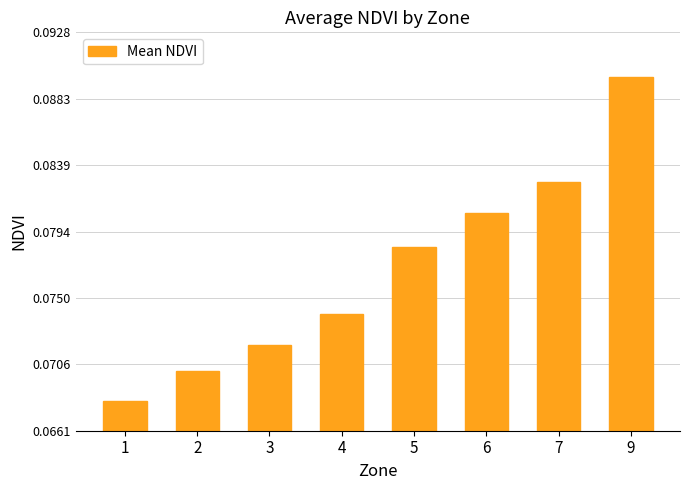

Which has a higher value, 4 or 6?

6